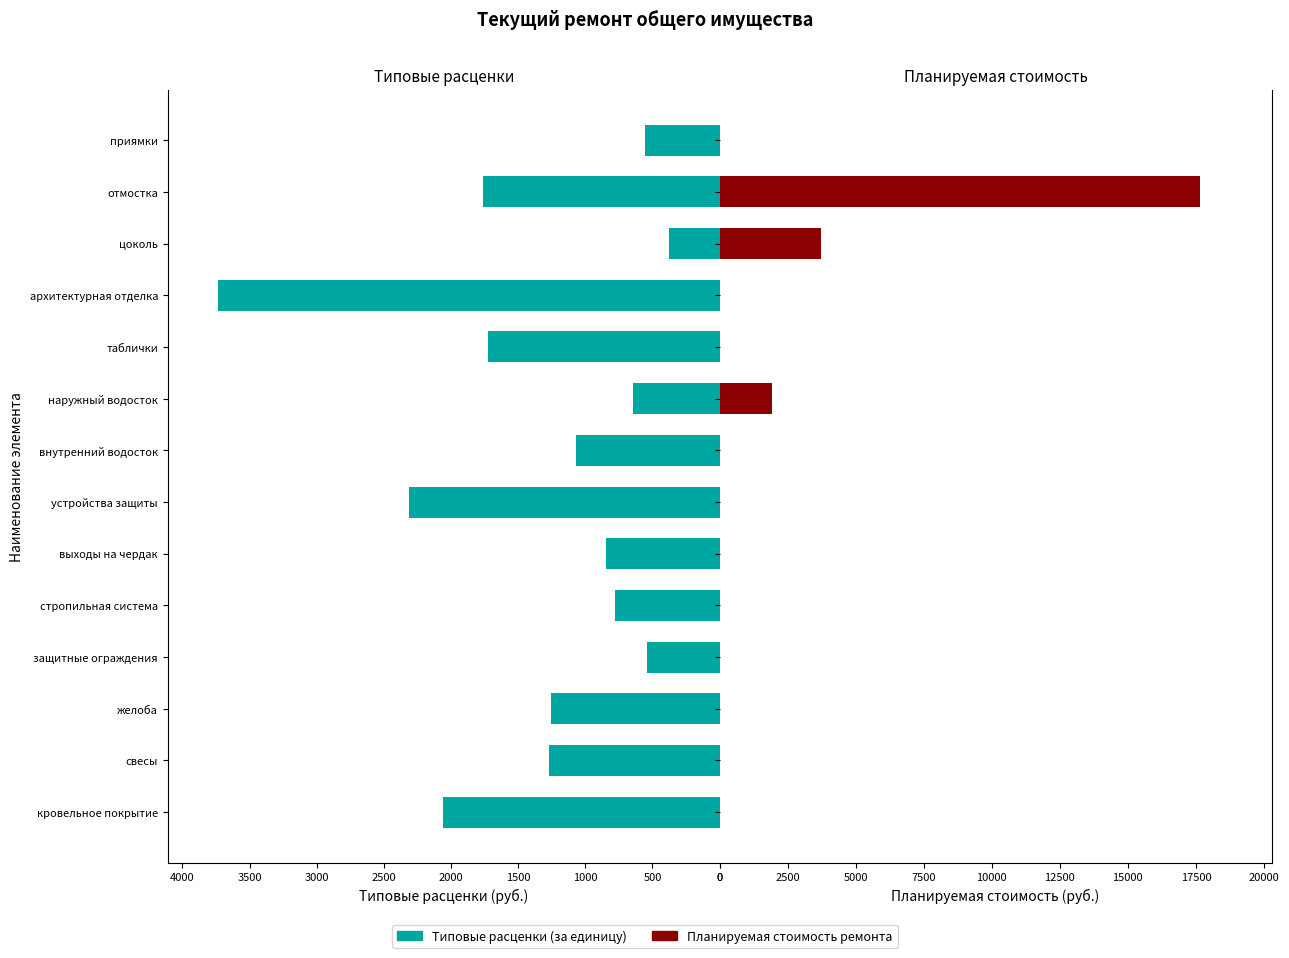

Reading left to right, extract all data points from this chart.

Типовые расценки (за единицу): 2062.8	1269.7	1256.0	542.3	778.8	848.8	2313.3	1072.5	644.9	1727.4	3735.1	374.2	1763.2	552.6
Планируемая стоимость ремонта: 0.0	0.0	0.0	0.0	0.0	0.0	0.0	0.0	1934.5	0.0	0.0	3742.2	17632.1	0.0